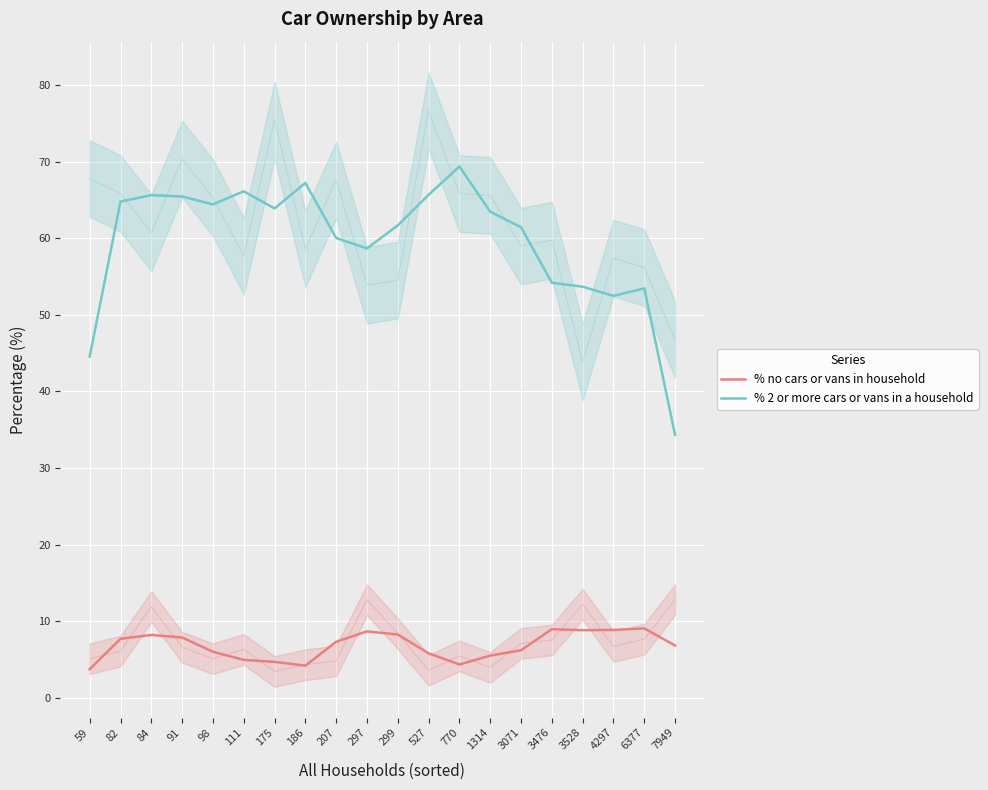

The % no cars or vans in household series shows 7.1 at 770. True or false?

False